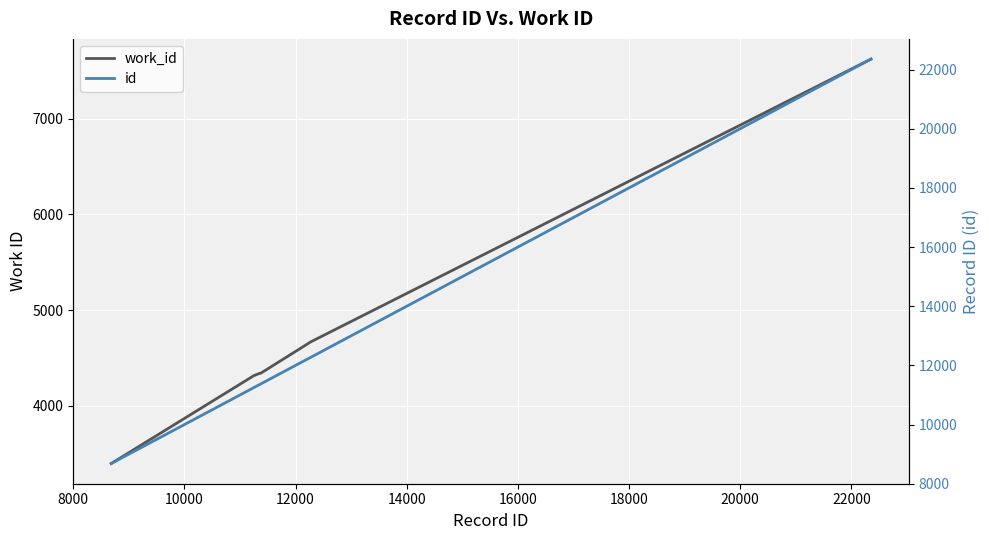

Is this an area chart (filled region under the line)?

No